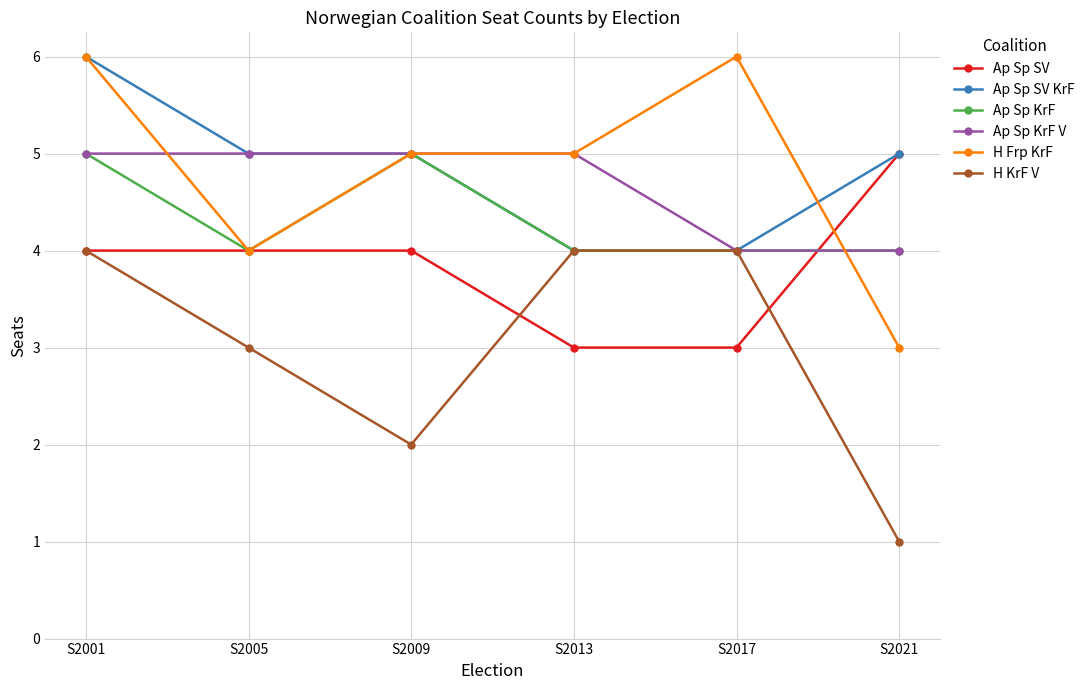

What is the value of the Ap Sp KrF V point at the 1st from the left?

5